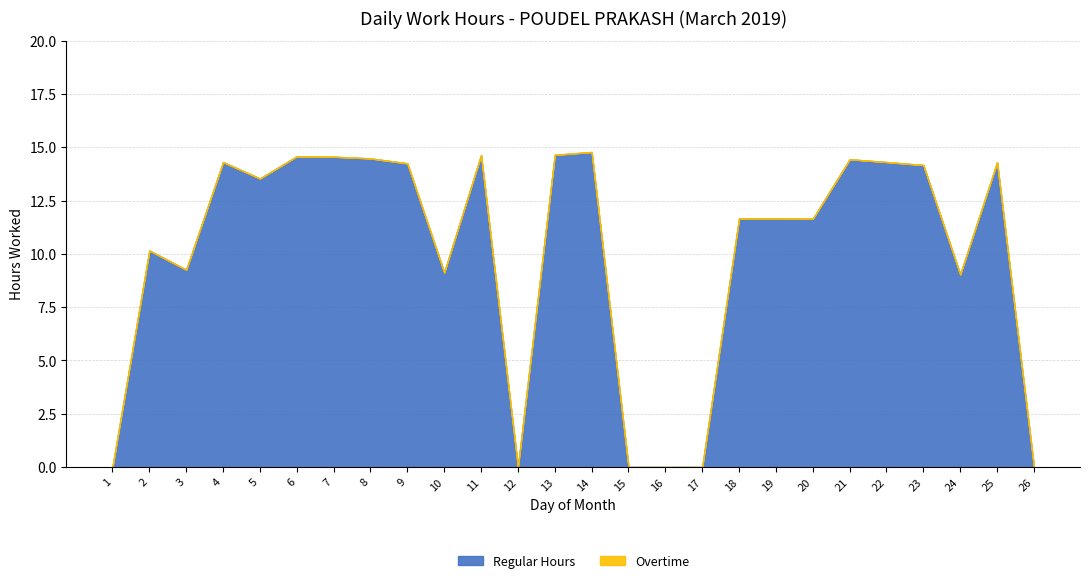

Where is the first local minimum for Regular Hours?

3